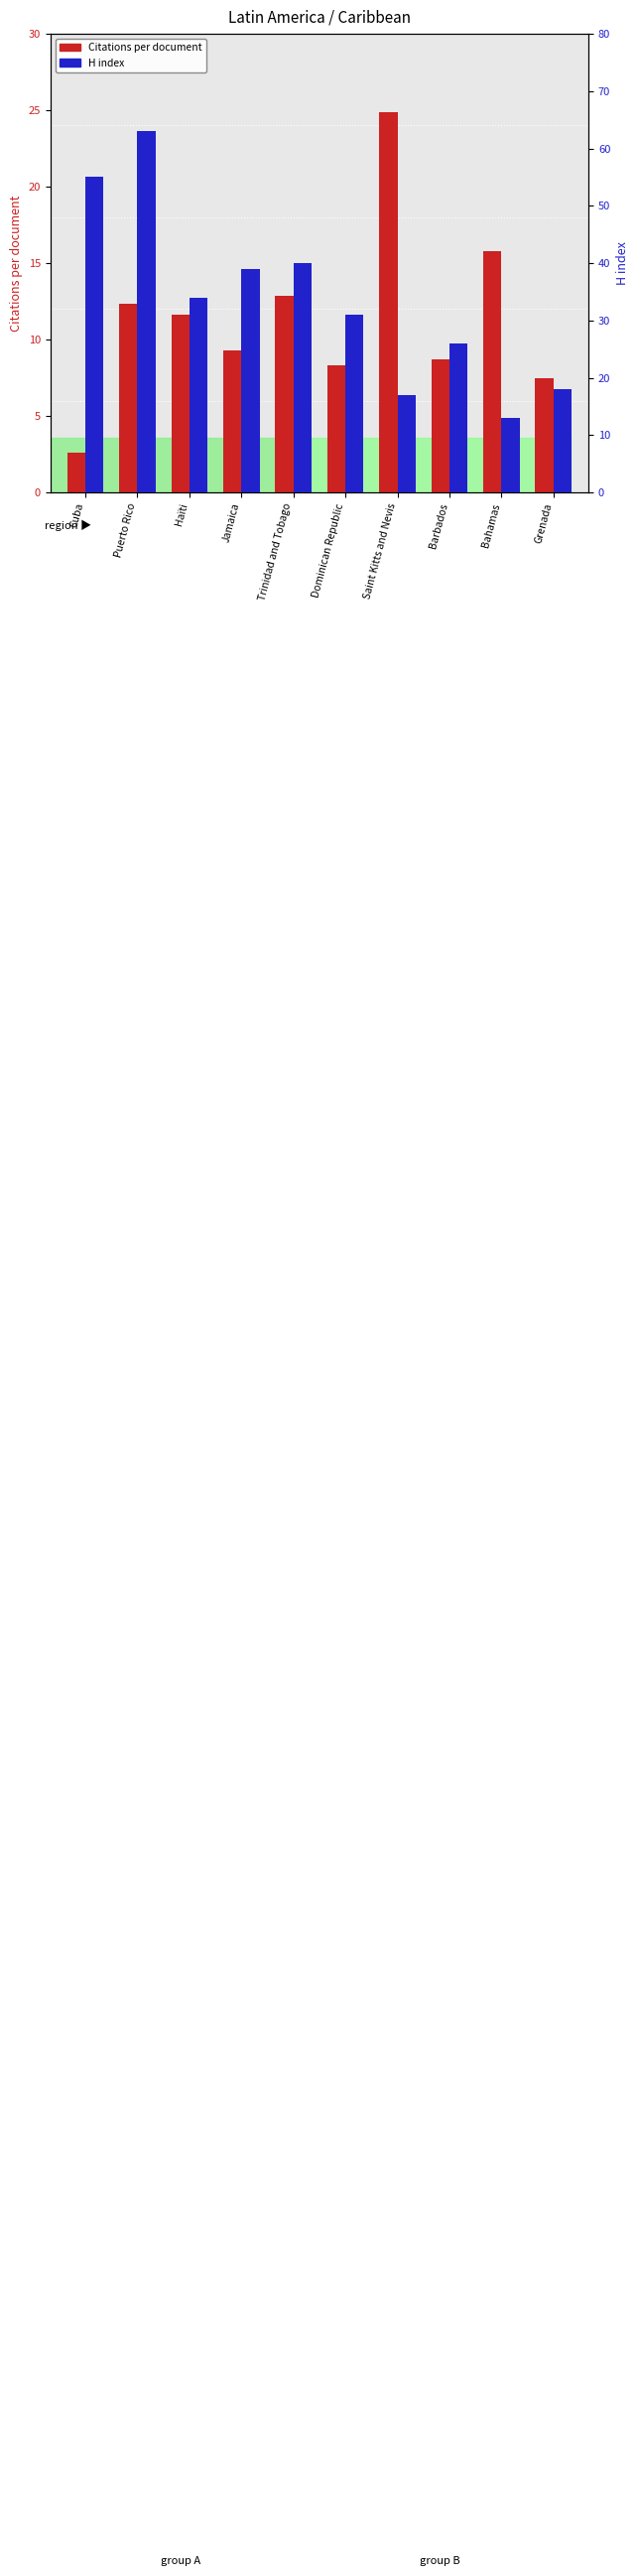

How many values in the H index series exceed 34?

4